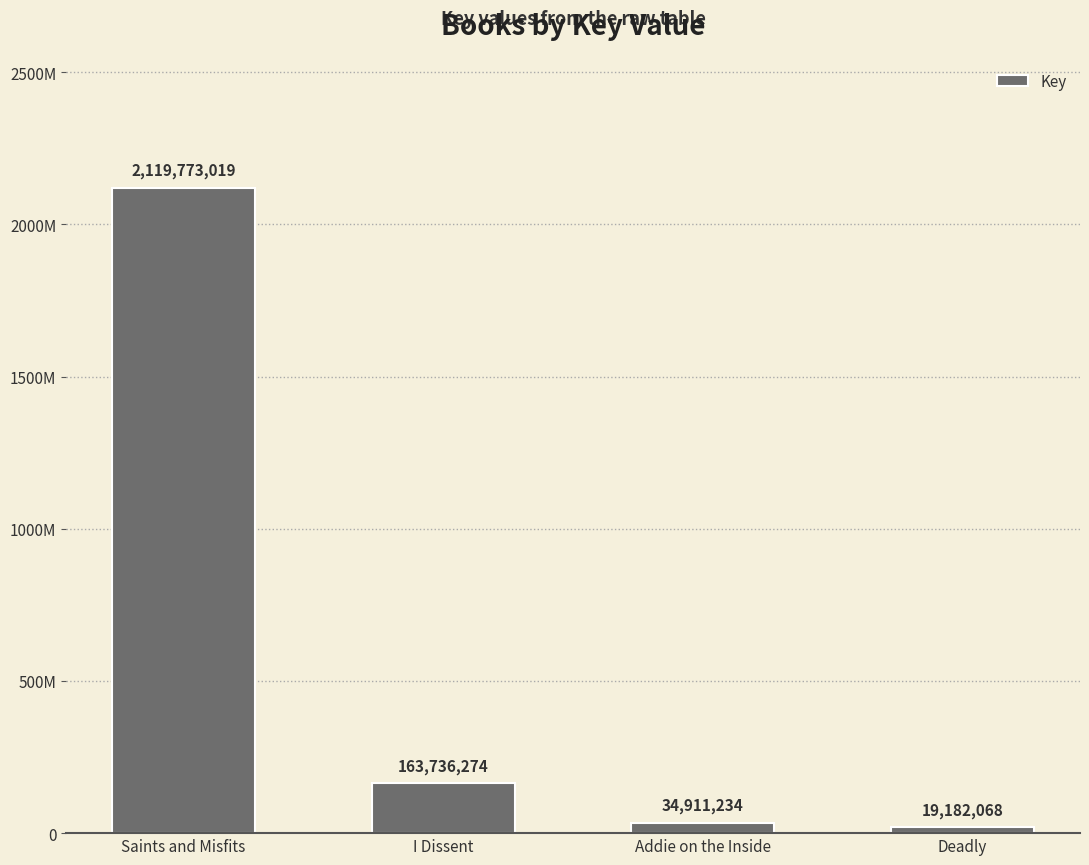

Rank the categories by value from highest to lowest.

Saints and Misfits, I Dissent, Addie on the Inside, Deadly